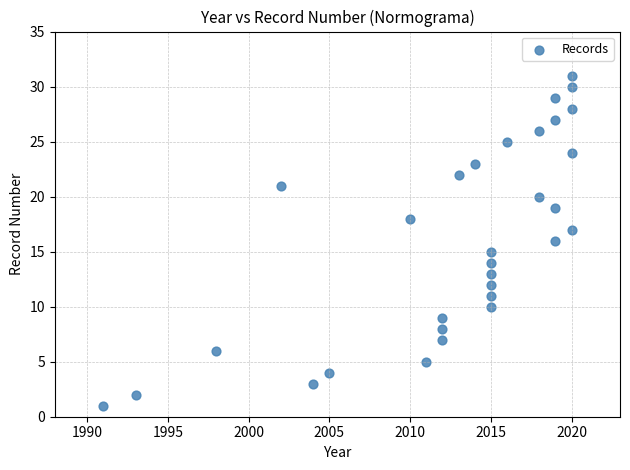

What is the range of X values (max minus min)?

29